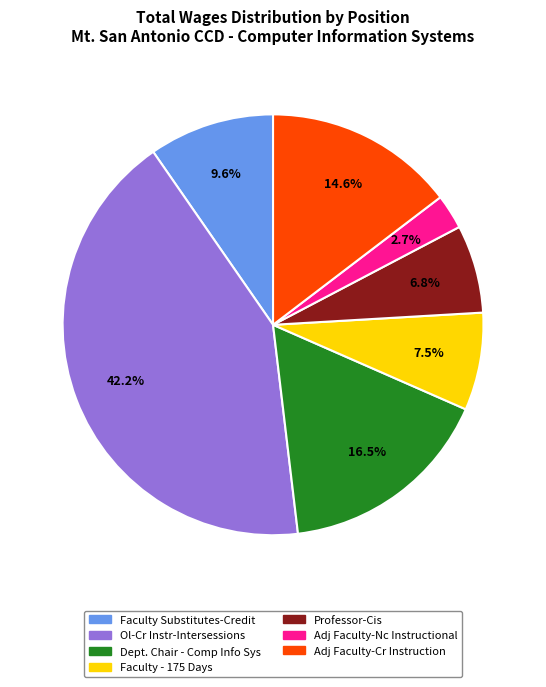

Which has a higher value, Ol-Cr Instr-Intersessions or Adj Faculty-Nc Instructional?

Ol-Cr Instr-Intersessions